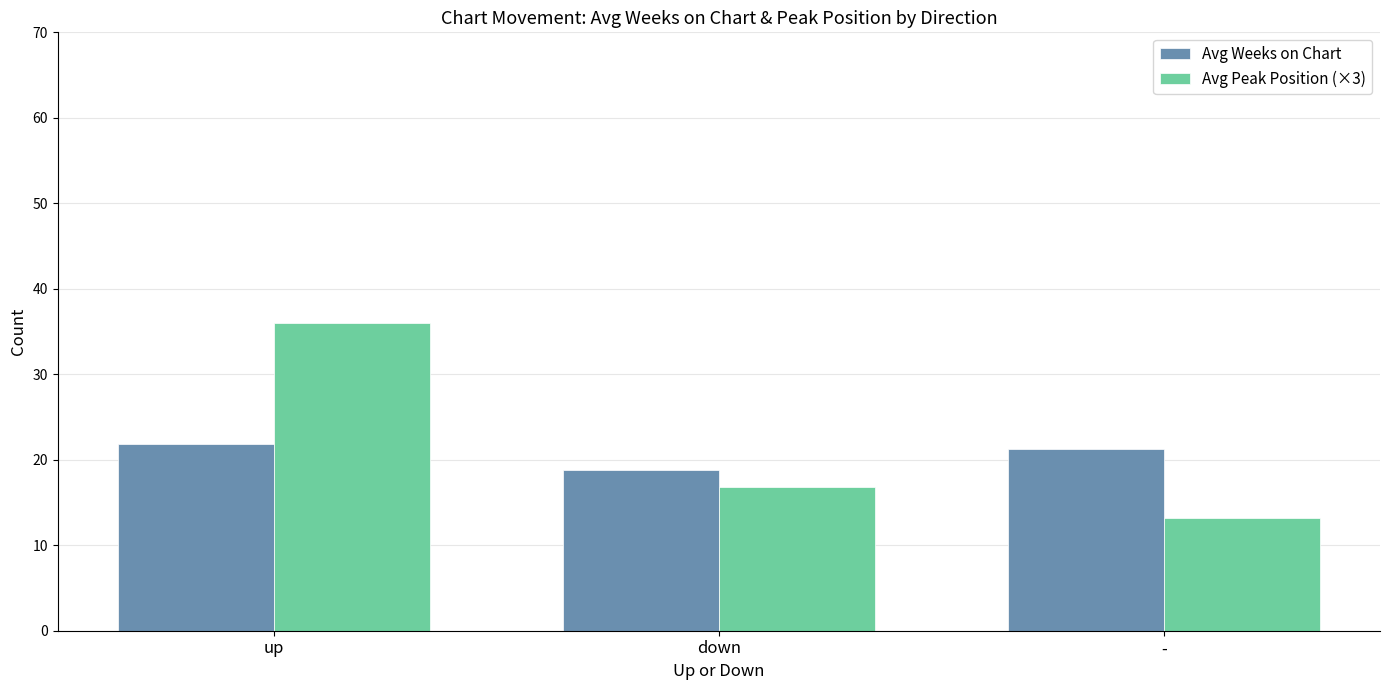

At which category does the chart reach its minimum across all series?

-